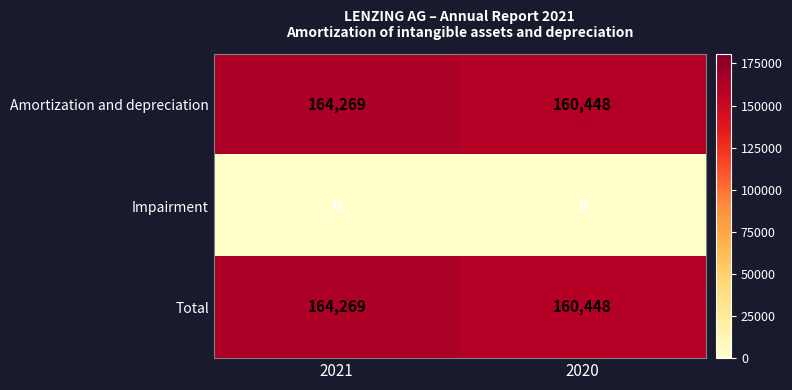

At which label is Total closest to 162358?

2020